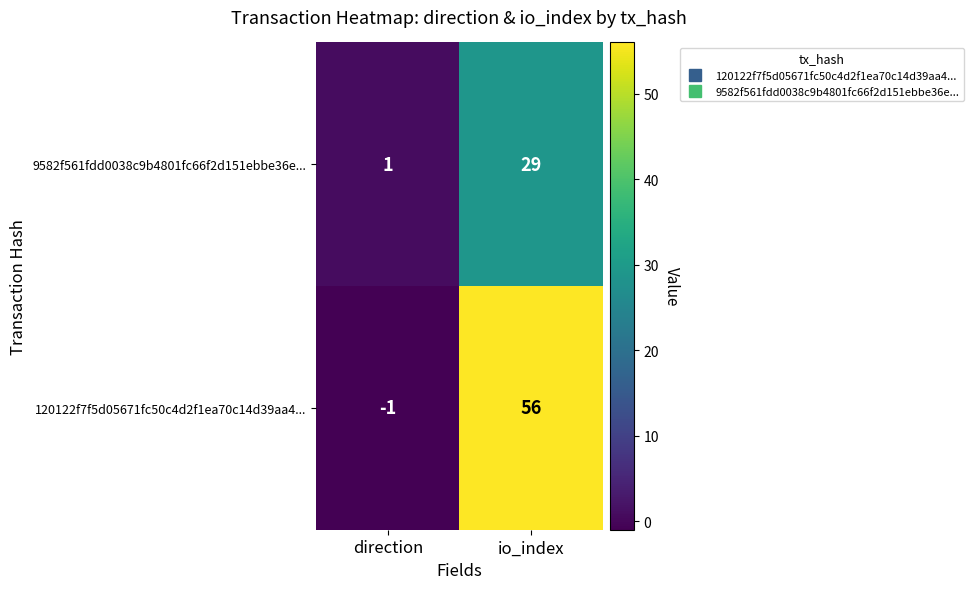

Rank the series at io_index from lowest to highest value.

9582f561fdd0038c9b4801fc66f2d151ebbe36e..., 120122f7f5d05671fc50c4d2f1ea70c14d39aa4...